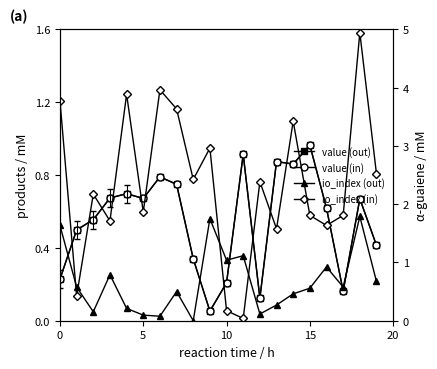

How many times do io_index (out) and value (out) cross each other?

6